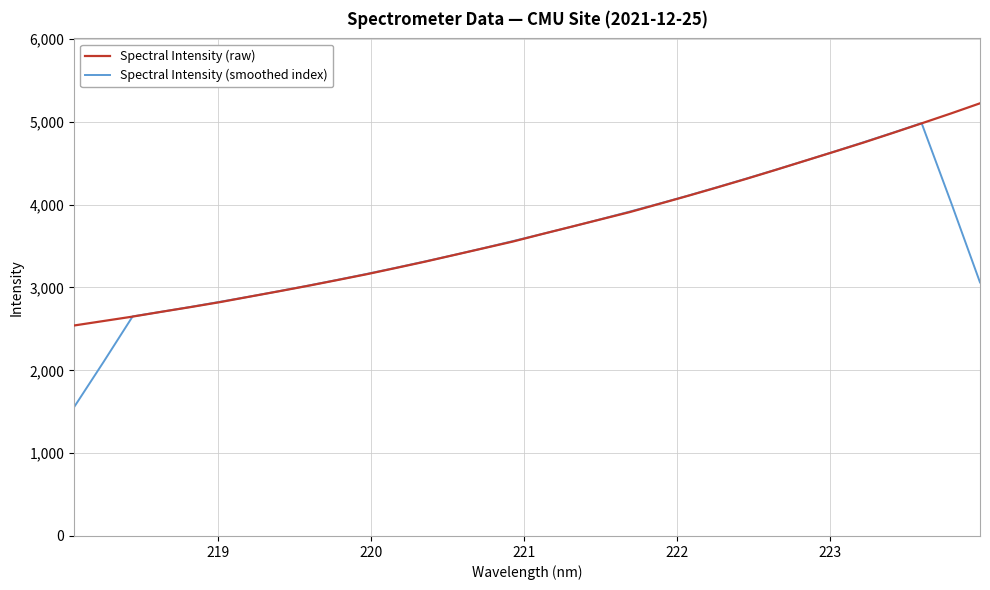

What is the minimum value shown in the chart?

1556.8